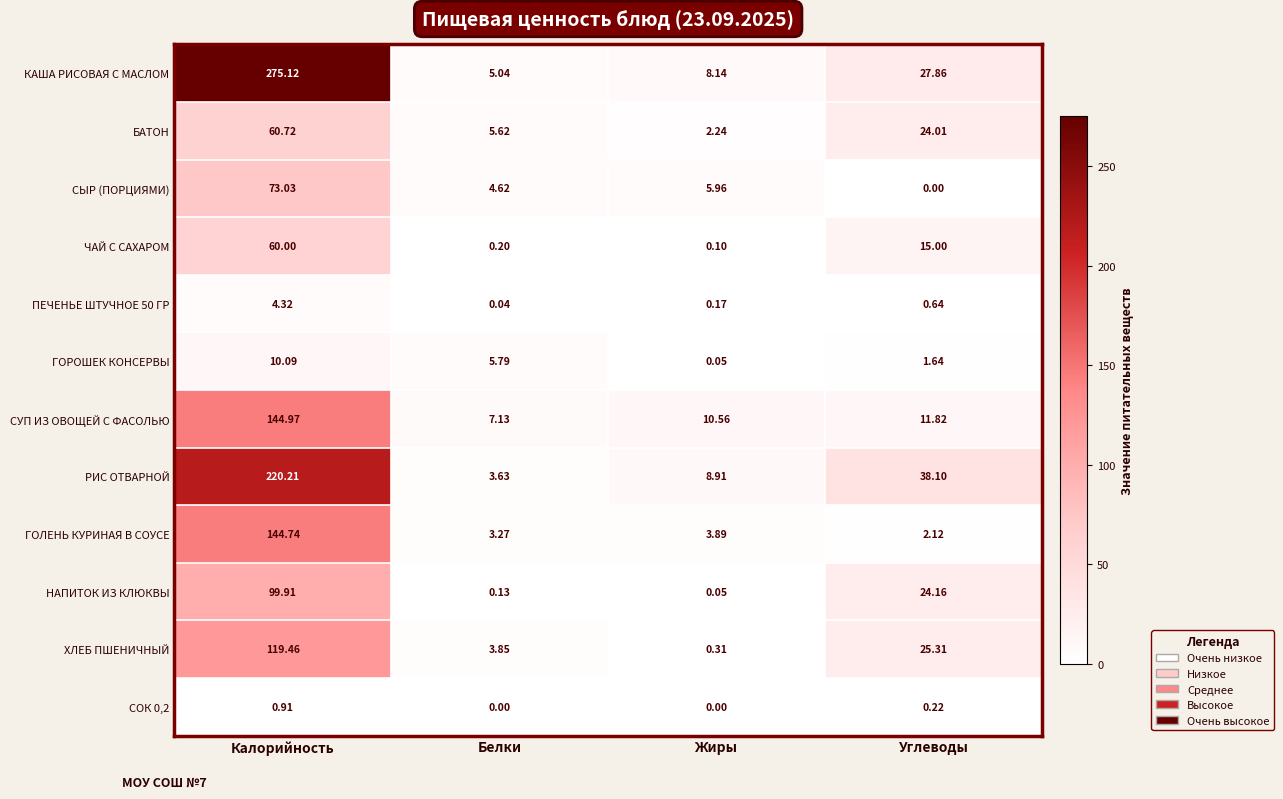

At how many categories does at least one series exceed 150?

1